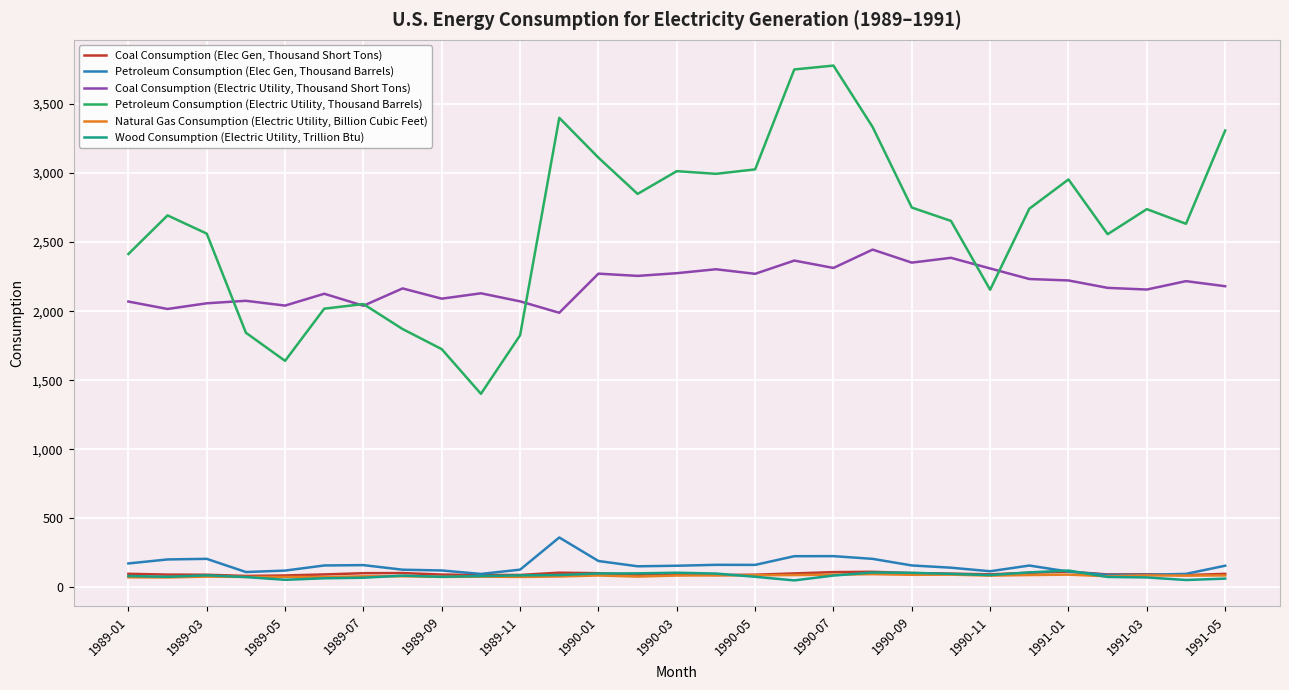

How many lines are shown in the chart?

6